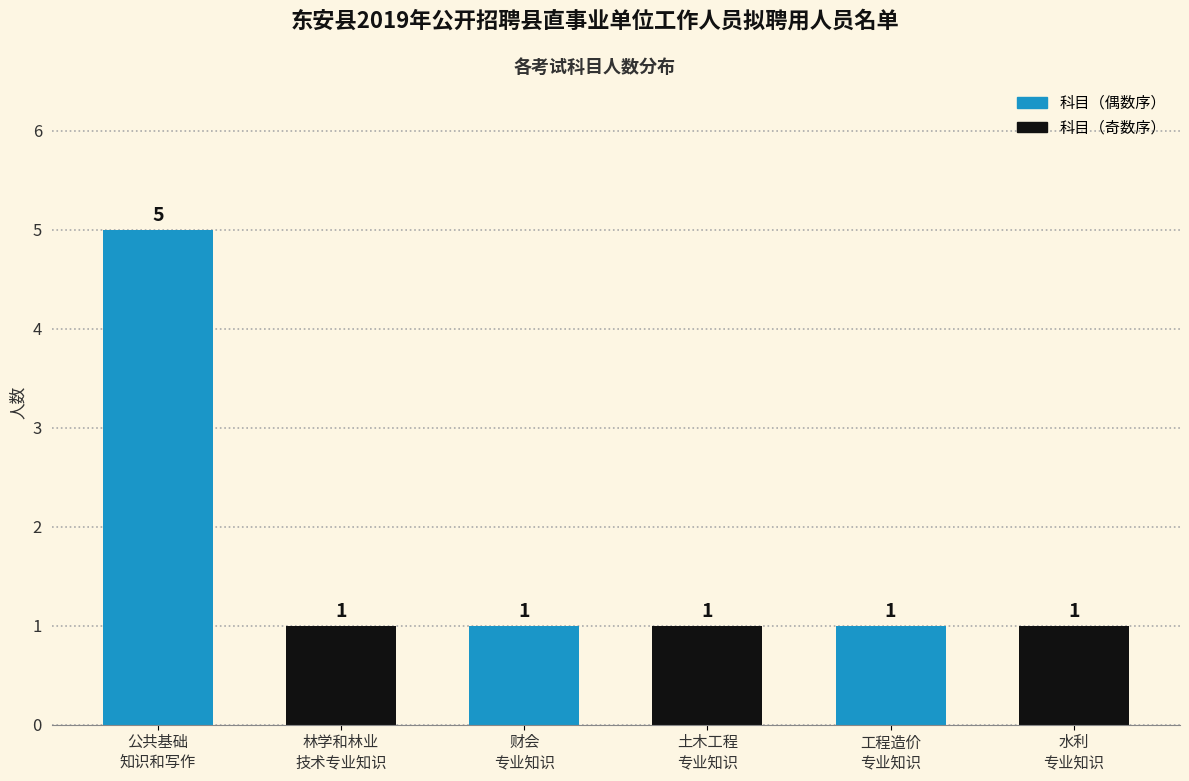

What is the maximum value shown in the chart?

5